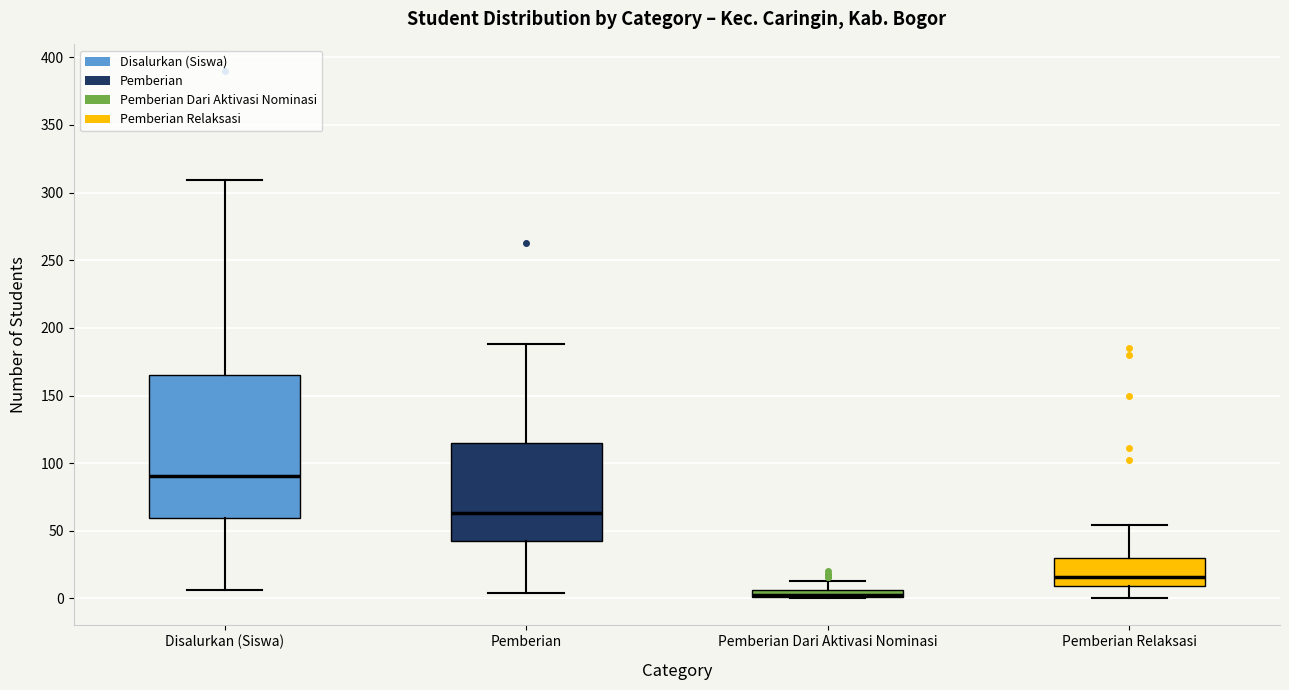

Which box has the lowest median line?

Pemberian Dari Aktivasi Nominasi